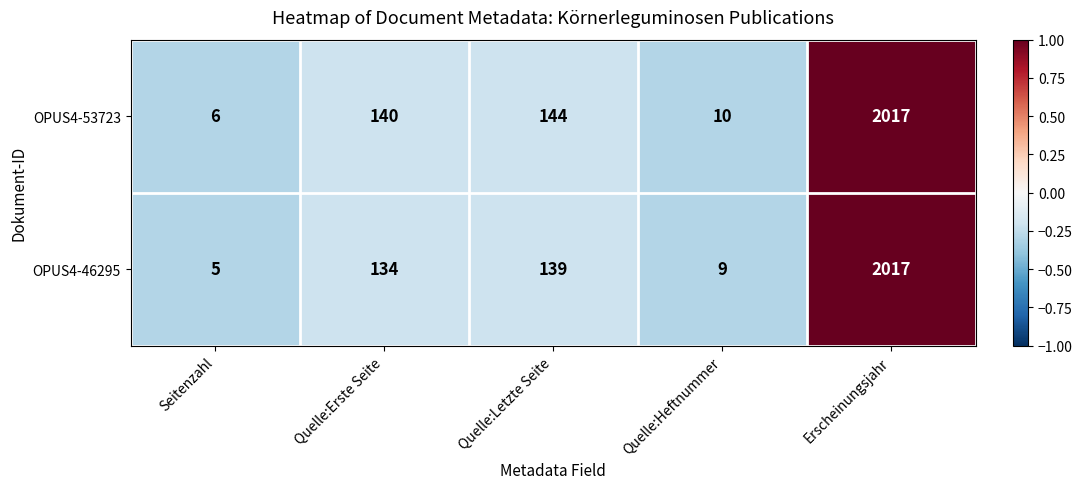

How many values in the OPUS4-46295 series are below 134?

2